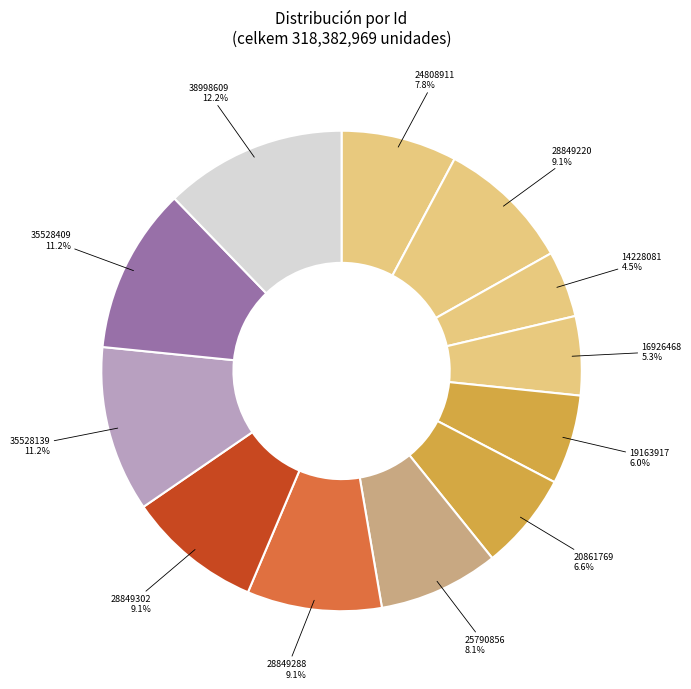

How many slices are in this pie chart?

12